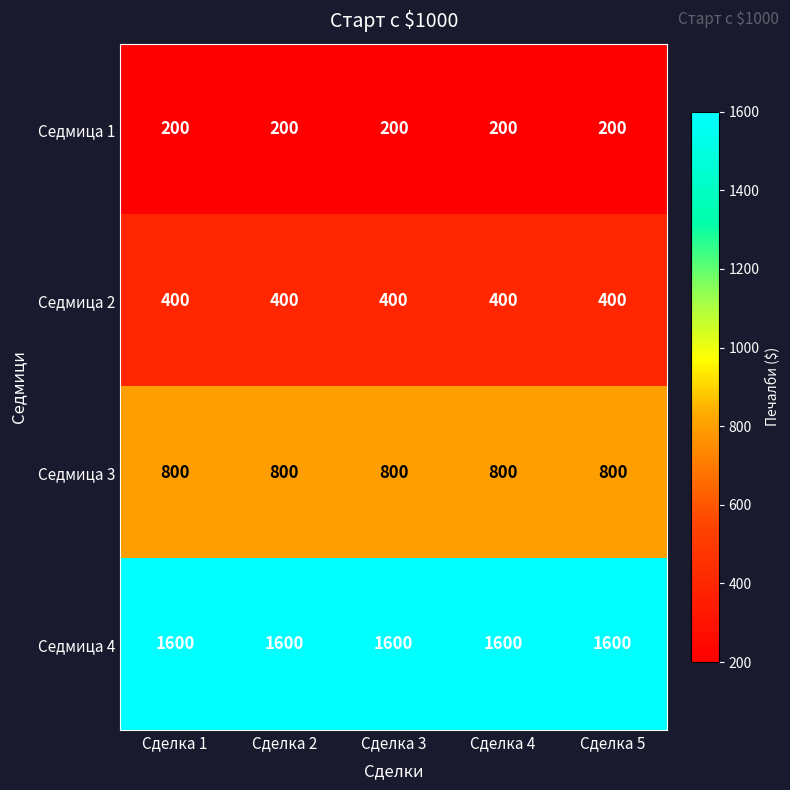

What is the approximate value of Седмица 1 at Сделка 2?

200